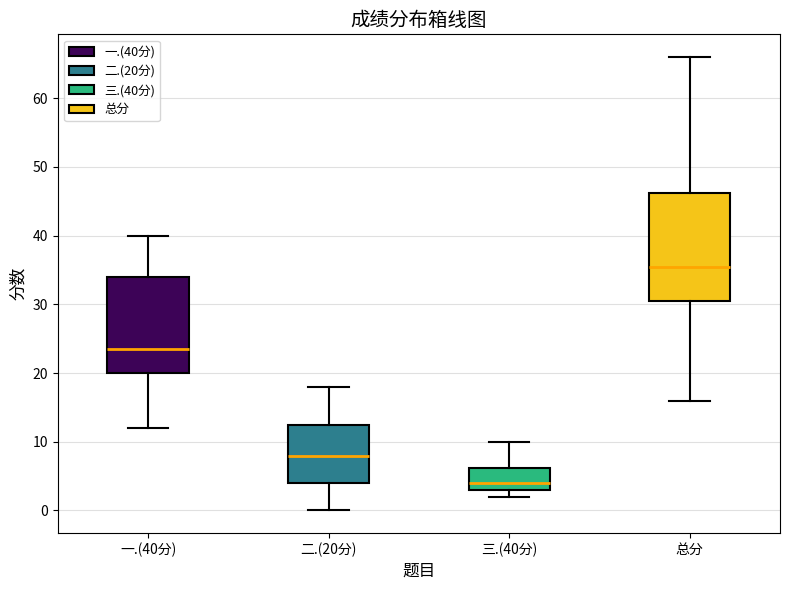

Which box has the highest median line?

总分